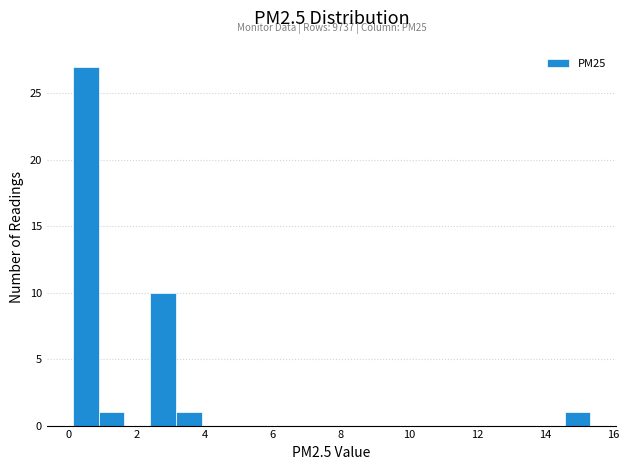

Around what value on the x-axis is the tallest bar? Give the approximate position of its centre, as read against the axis.

0.6